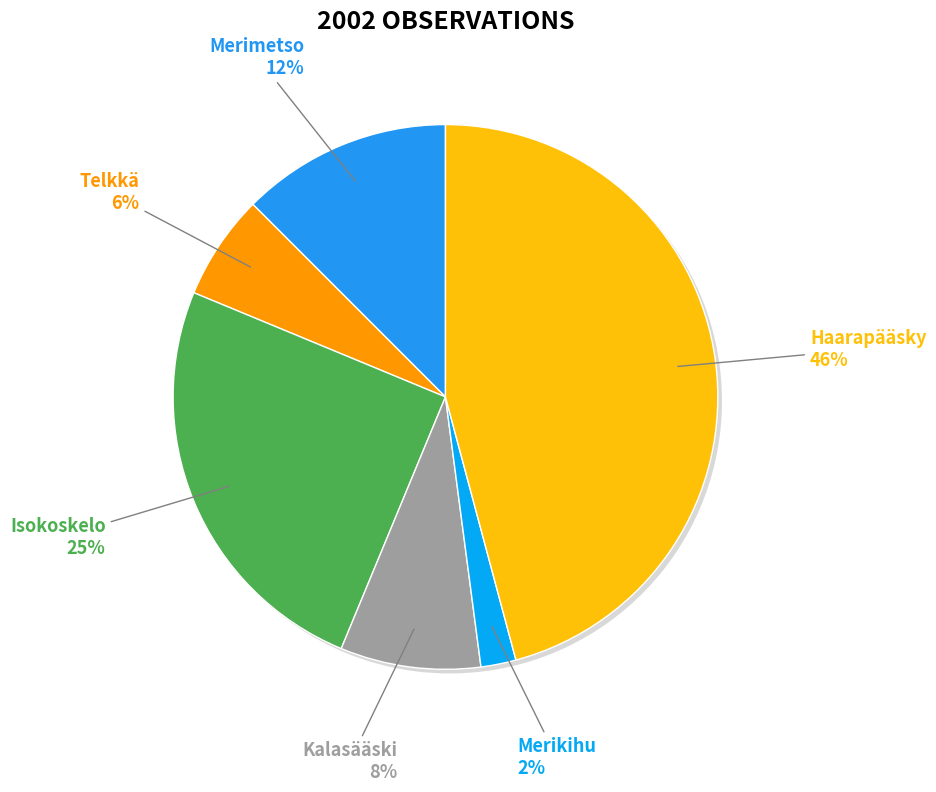

Does any single category account for the majority?

No